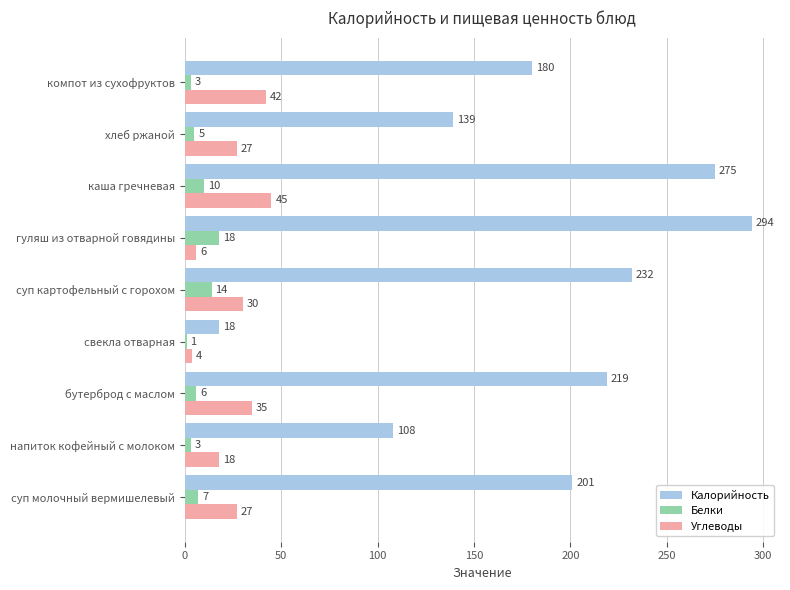

How many categories are shown in the chart?

9